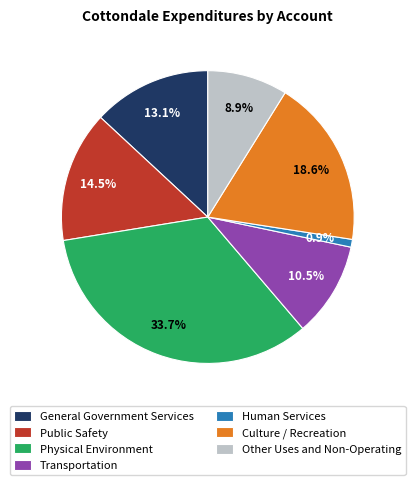

Which slice is the smallest?

Human Services